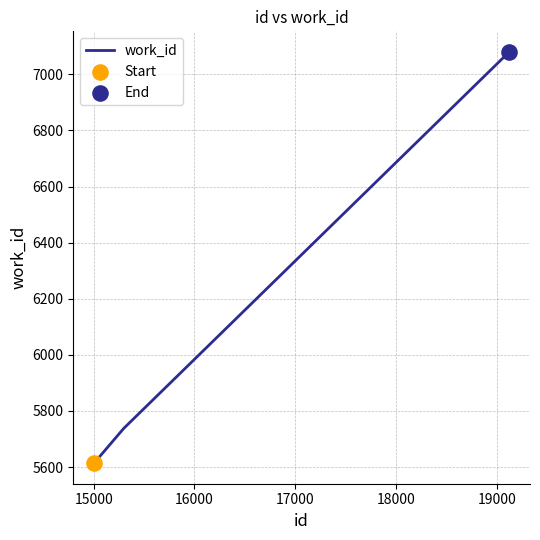

What is the average value?

6144